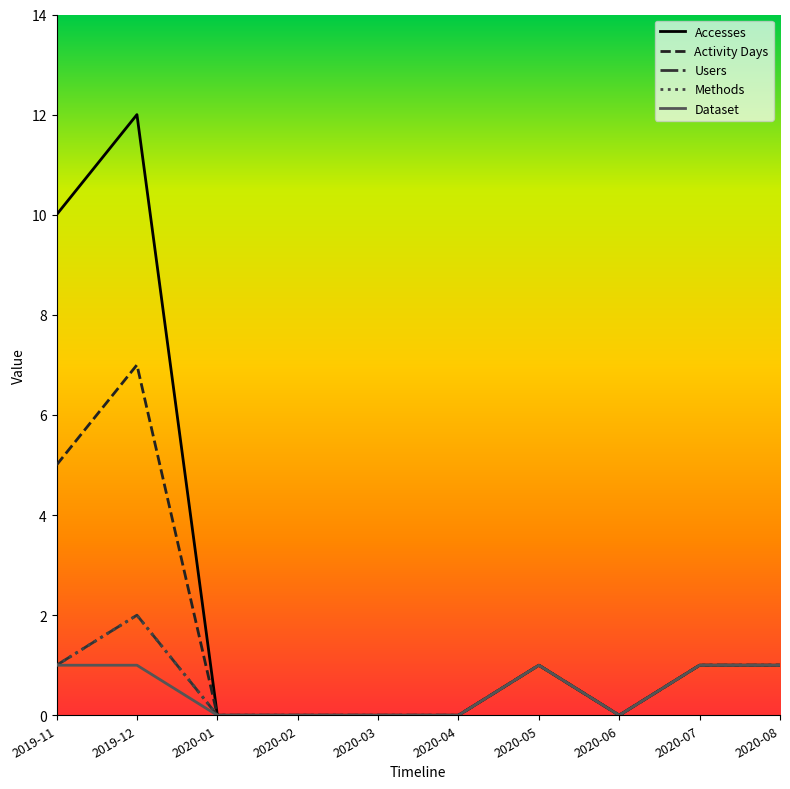

How many lines are shown in the chart?

5